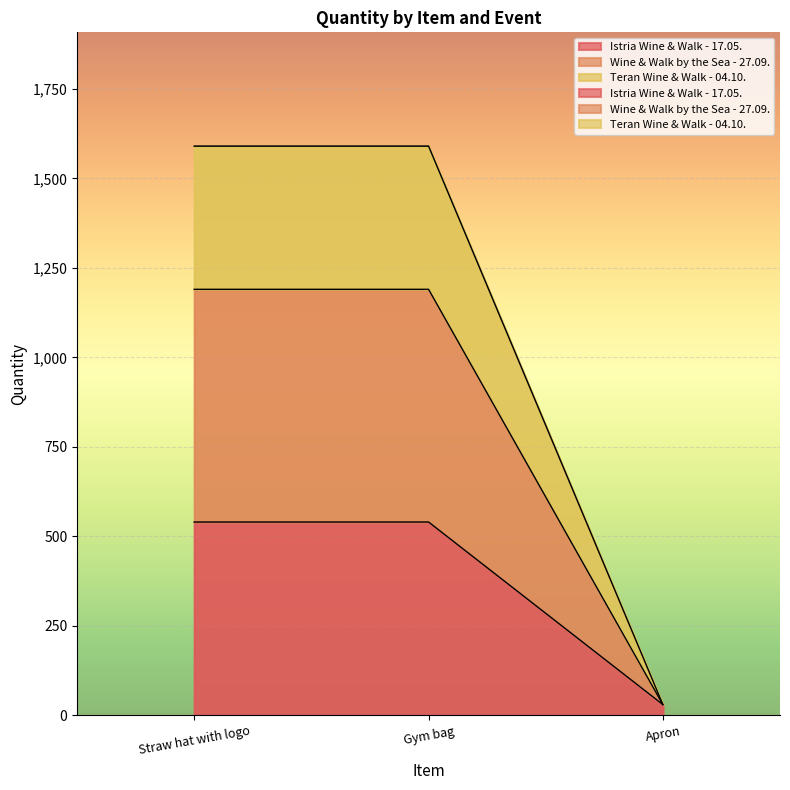

What is the total value across all series at Straw hat with logo?

2670